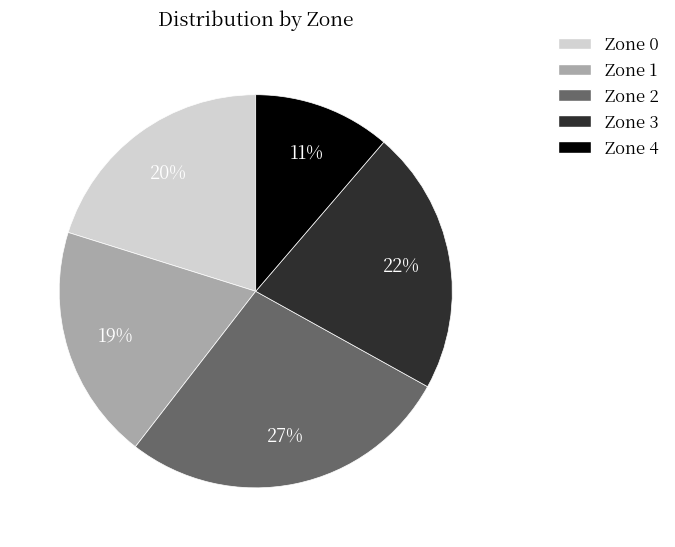

Approximately how many times larger is the value at Zone 0 compared to Zone 3?

0.9